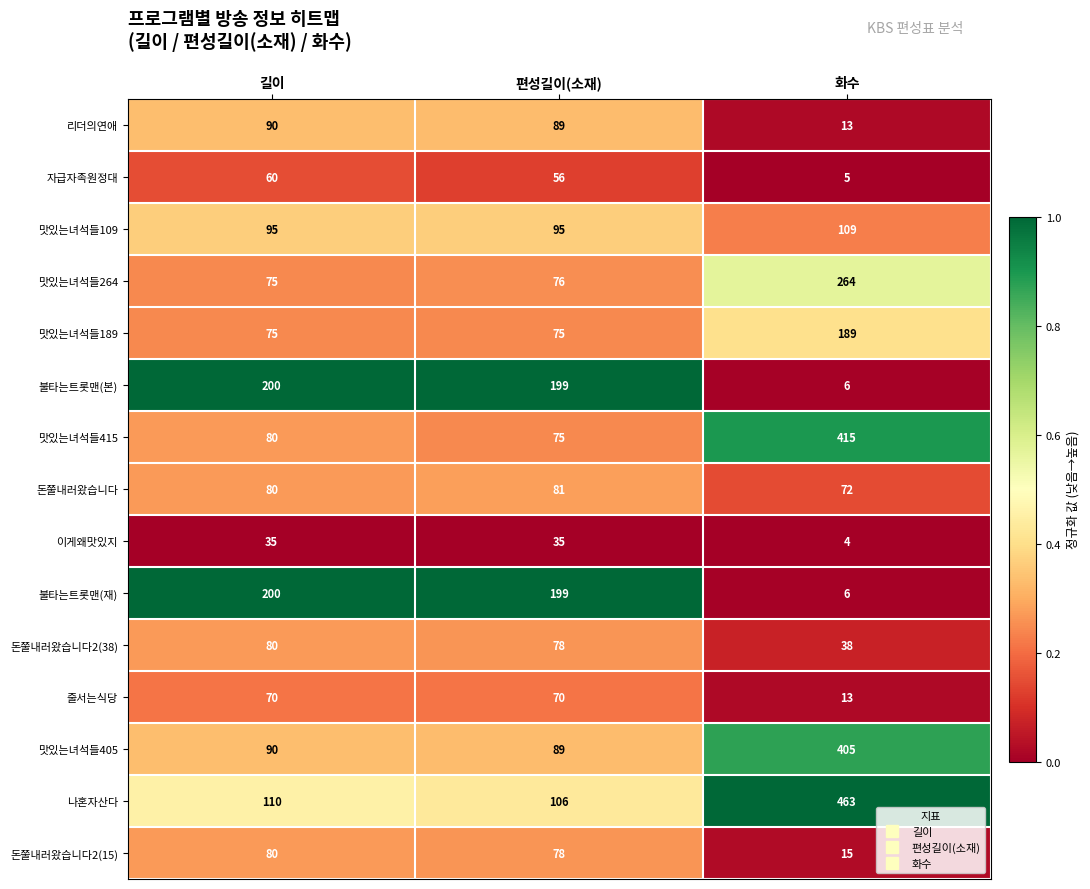

What is the spread (max minus min) of values at 편성길이(소재)?

164